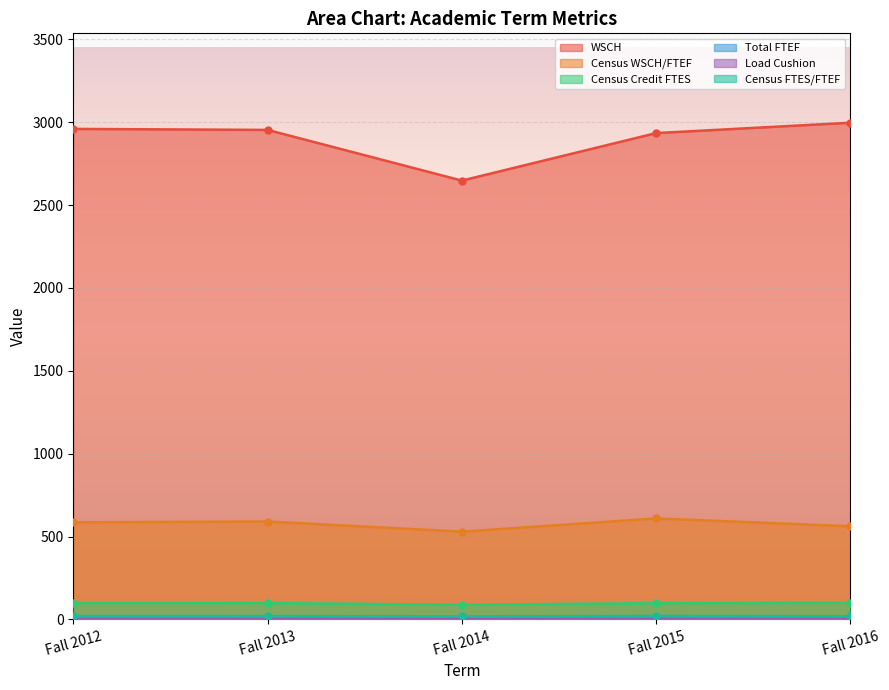

What is the total value across all series at Fall 2013?

3669.7